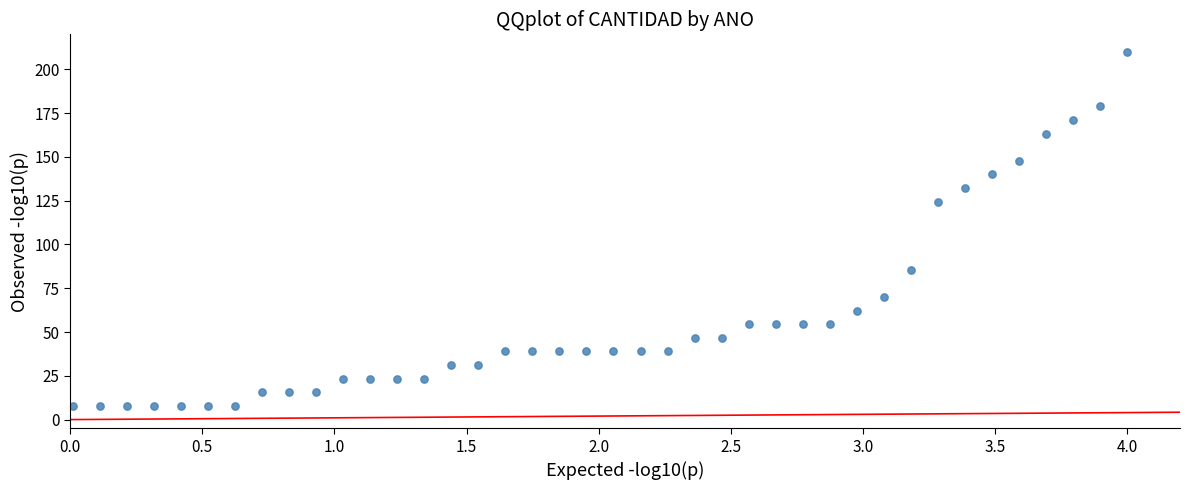

What is the range of X values (max minus min)?

4.0